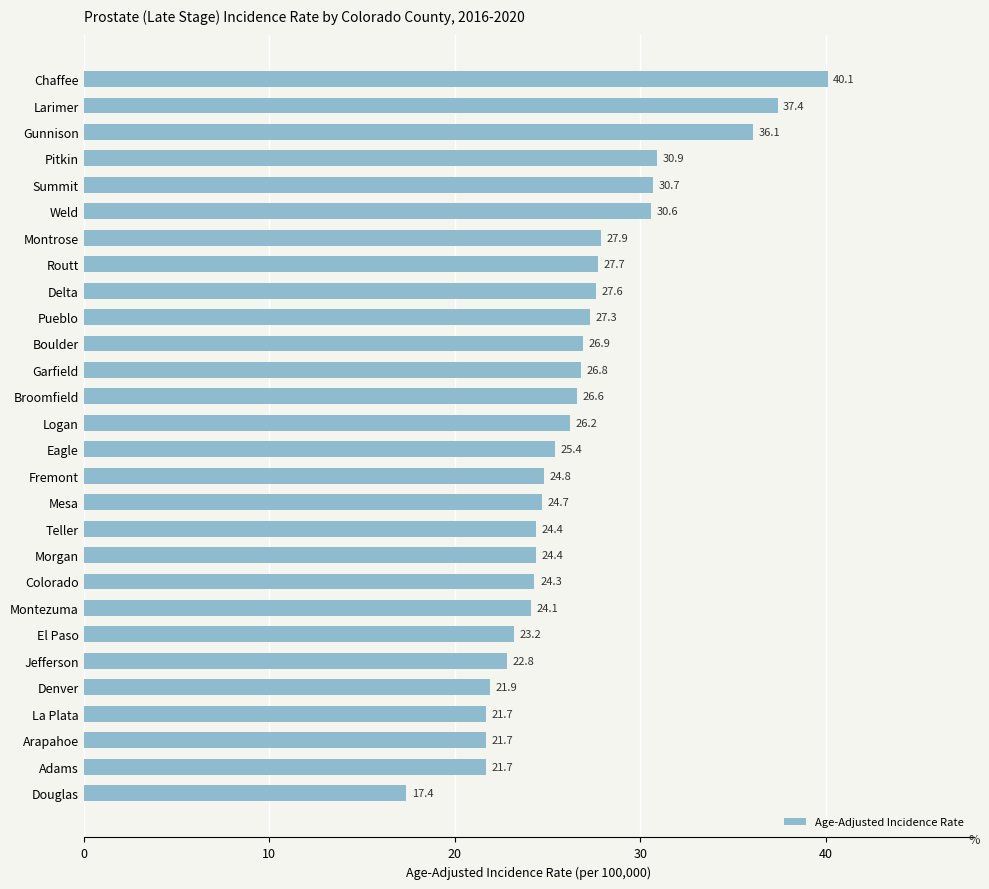

Reading top to bottom, what are all the values shown in this chart?

40.1	37.4	36.1	30.9	30.7	30.6	27.9	27.7	27.6	27.3	26.9	26.8	26.6	26.2	25.4	24.8	24.7	24.4	24.4	24.3	24.1	23.2	22.8	21.9	21.7	21.7	21.7	17.4